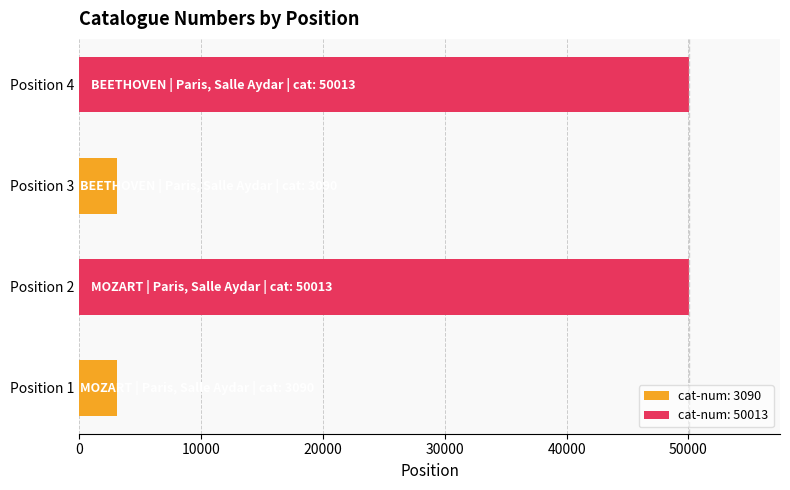

What is the greatest value displayed?

50013